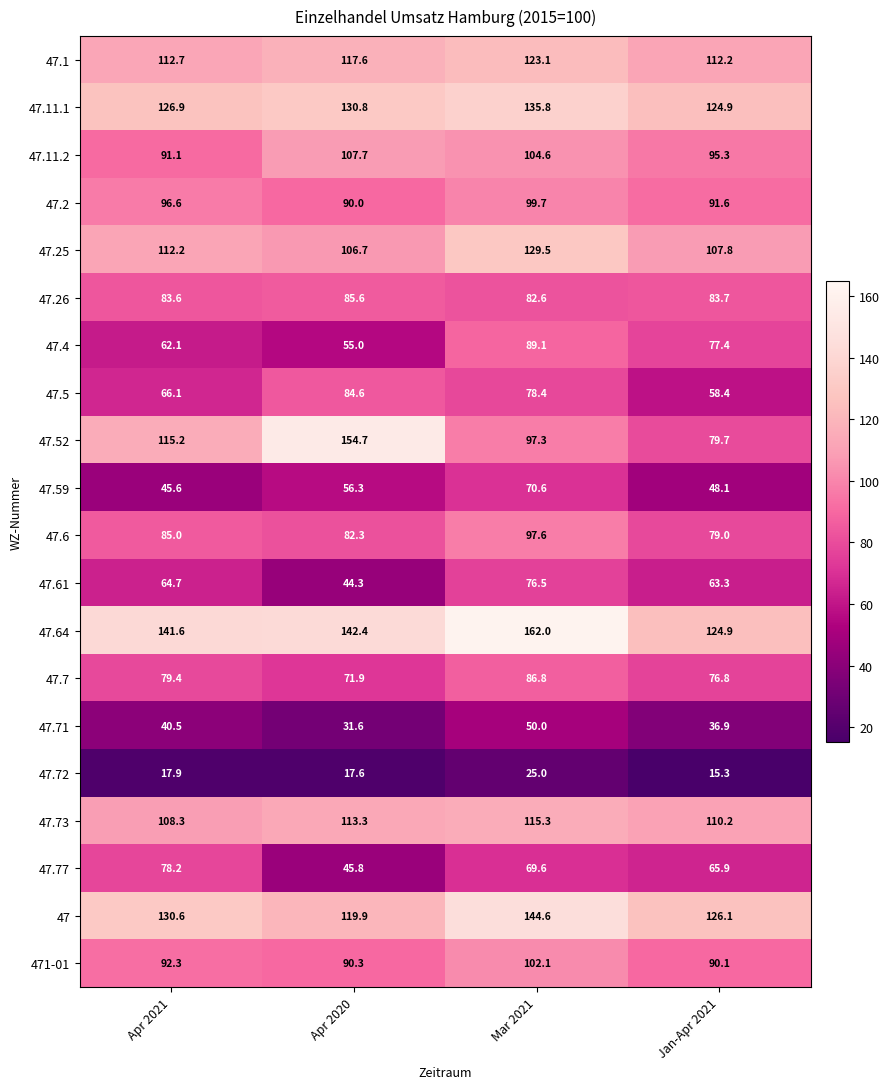

Rank the categories by 47.4 value from highest to lowest.

Mar 2021, Jan-Apr 2021, Apr 2021, Apr 2020